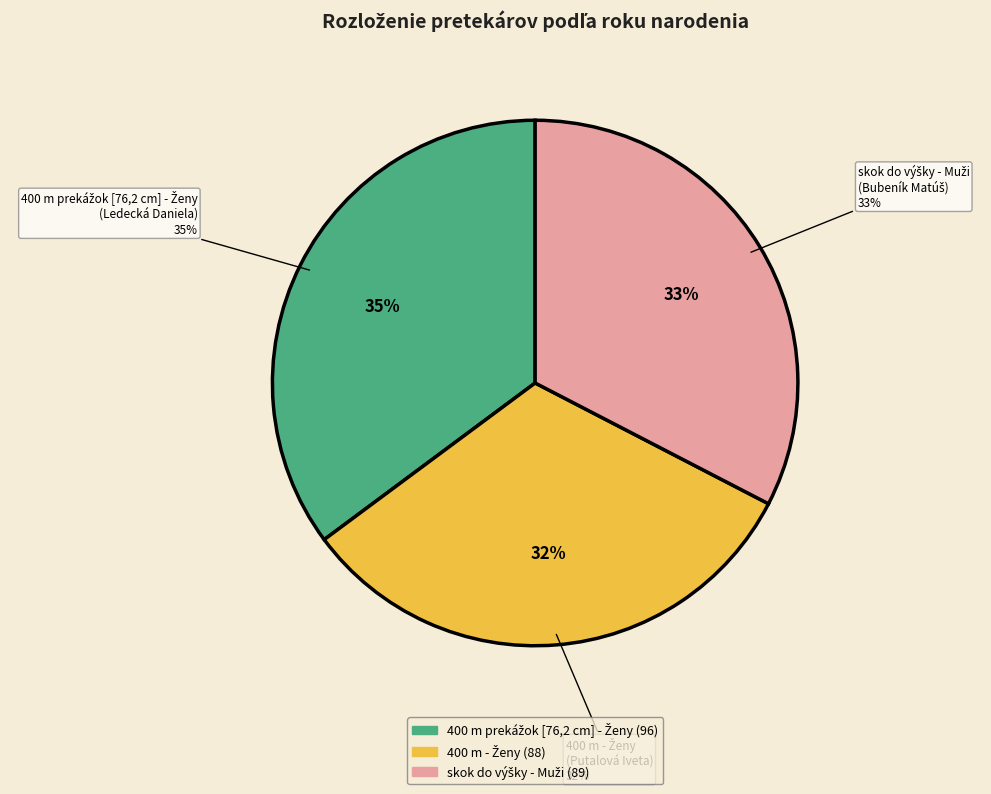

How many segments does this pie chart have?

3